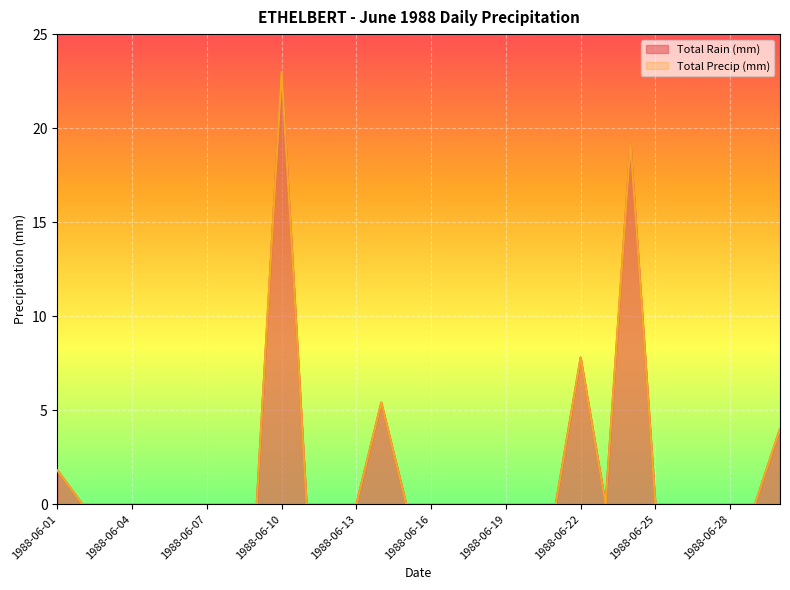

Which has a higher value, 1988-06-13 or 1988-06-23?

1988-06-13